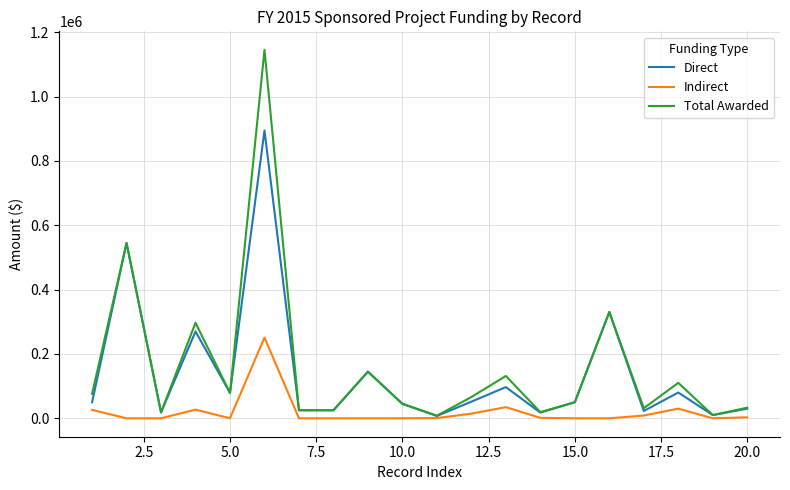

Which series has the largest range (max minus min)?

Total Awarded